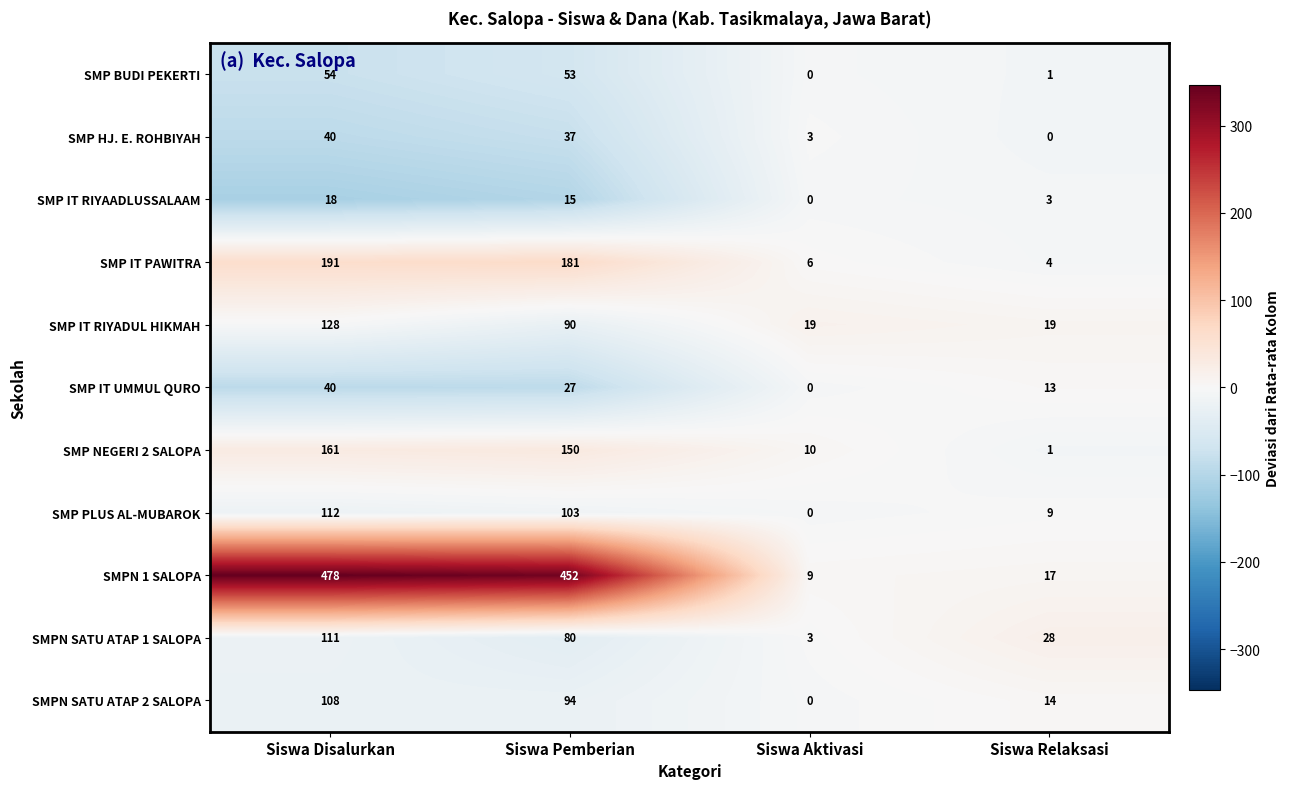

Is it true that SMP IT RIYADUL HIKMAH equals 129 at Siswa Pemberian?

False